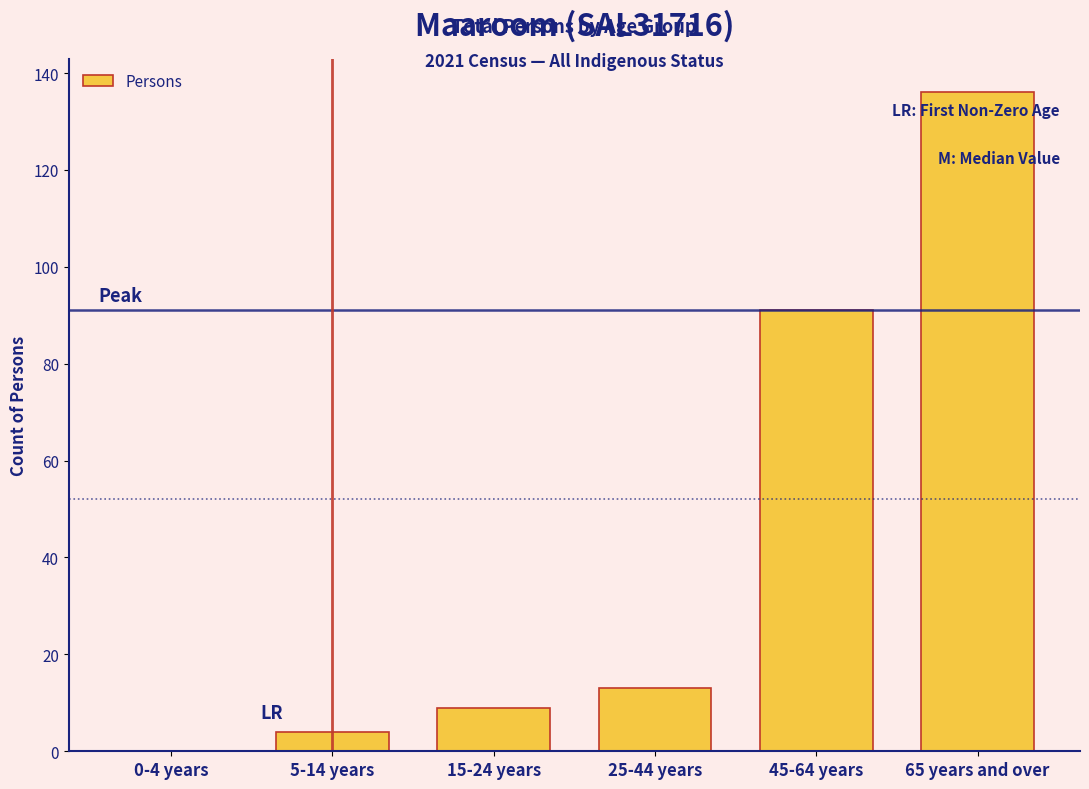

Reading left to right, what are all the values shown in this chart?

0-4 years=0	5-14 years=4	15-24 years=9	25-44 years=13	45-64 years=91	65 years and over=136